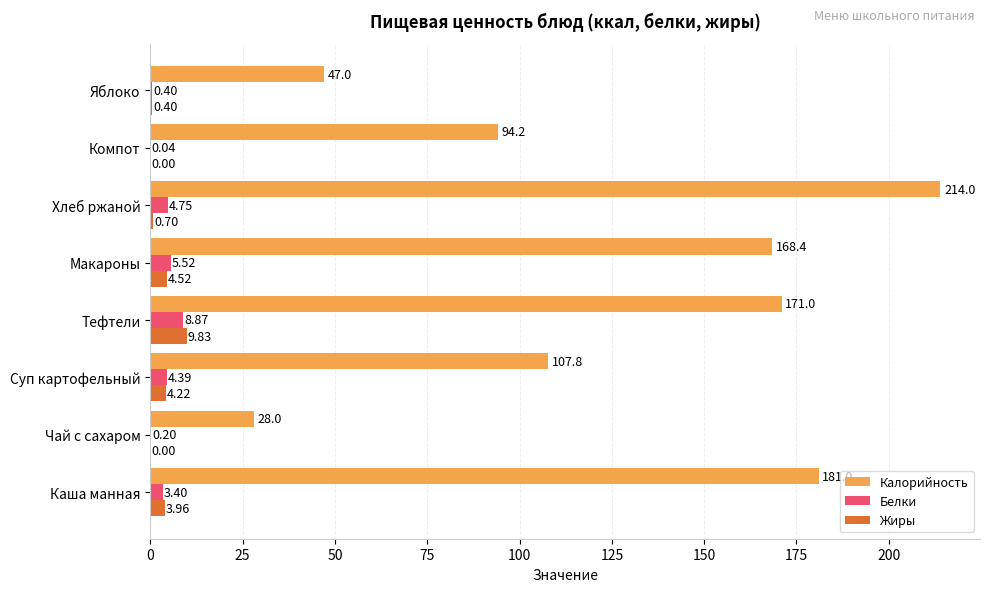

At which label is Калорийность closest to 121?

Суп картофельный